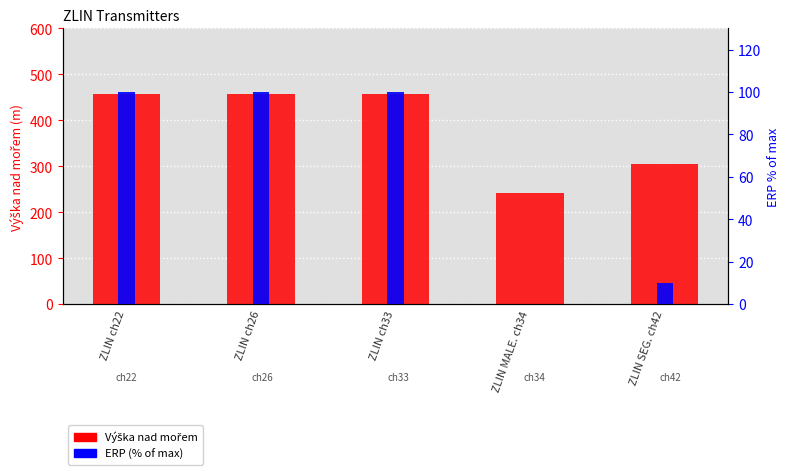

What is the sum of all ERP (% of max) values?

310.1